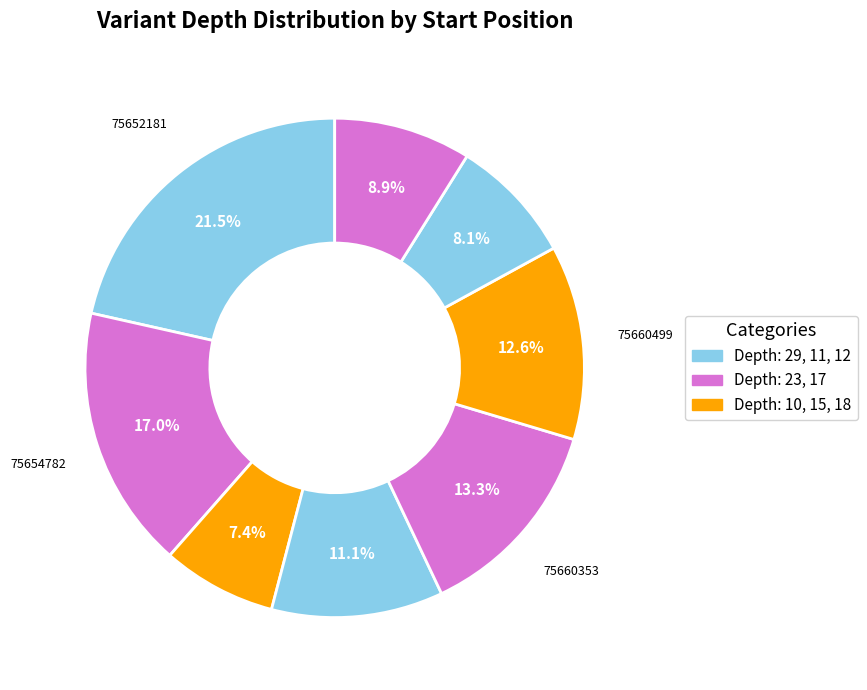

How many segments does this pie chart have?

8